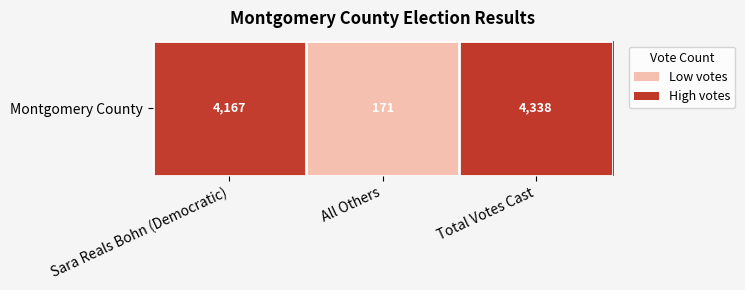

What is the difference between the values at Total Votes Cast and All Others?

1.0